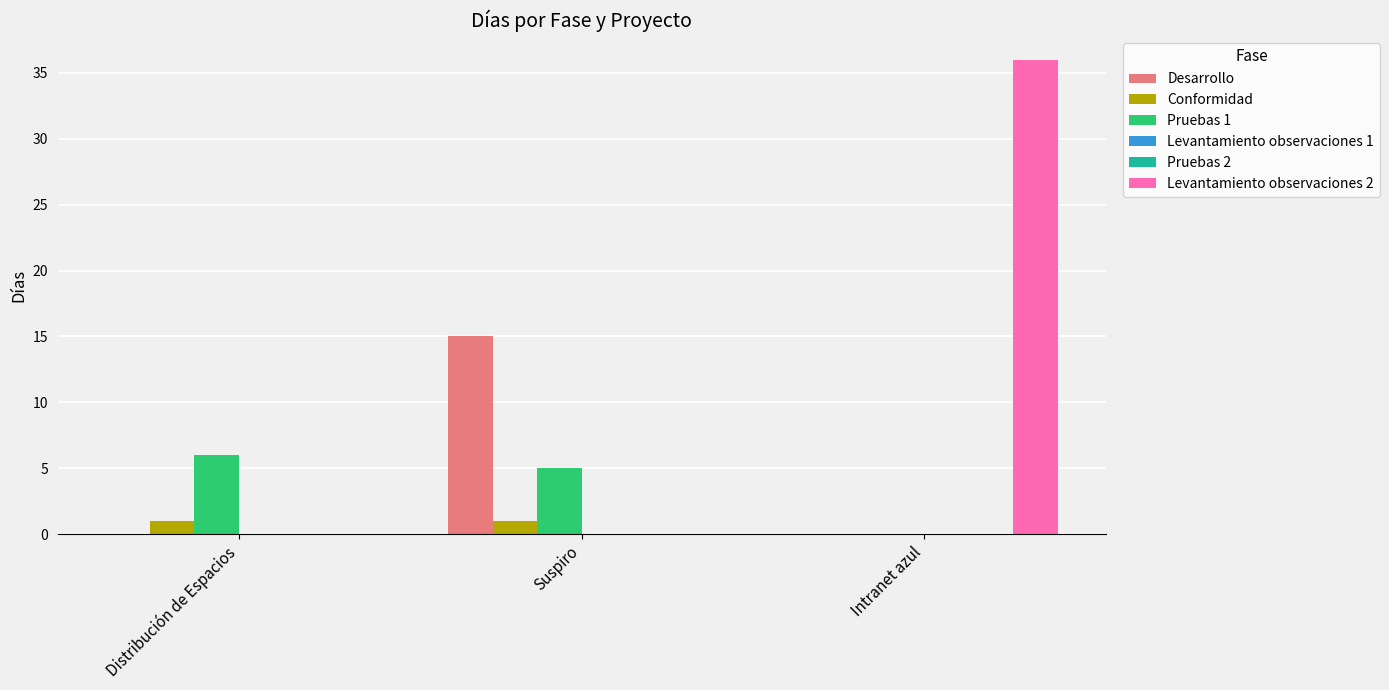

At which category does the chart reach its minimum across all series?

Distribución de Espacios